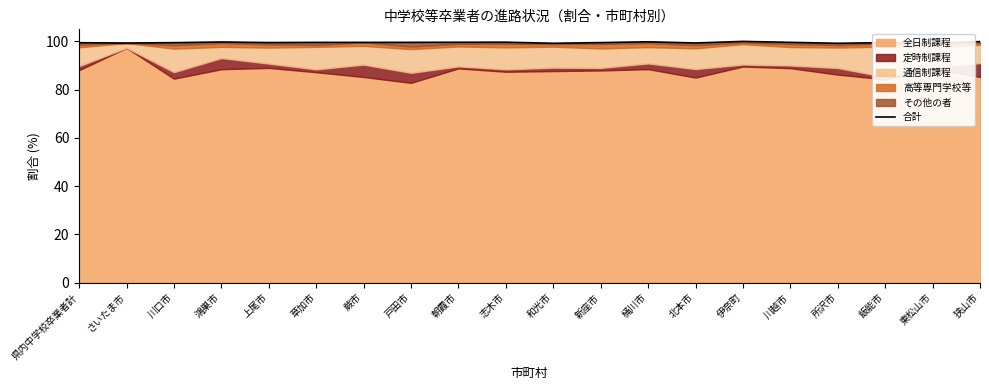

What value does the data have at 所沢市?

99.2